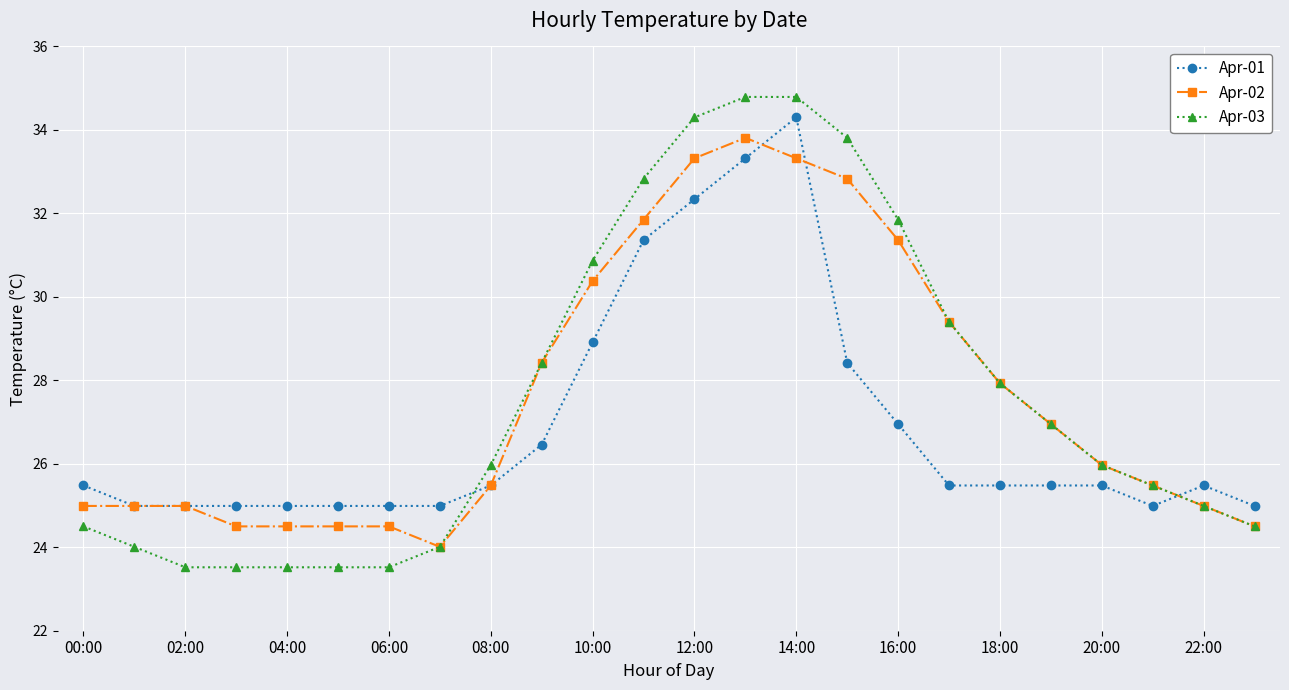

What is the value of the Apr-01 point at the 1st from the left?

25.5